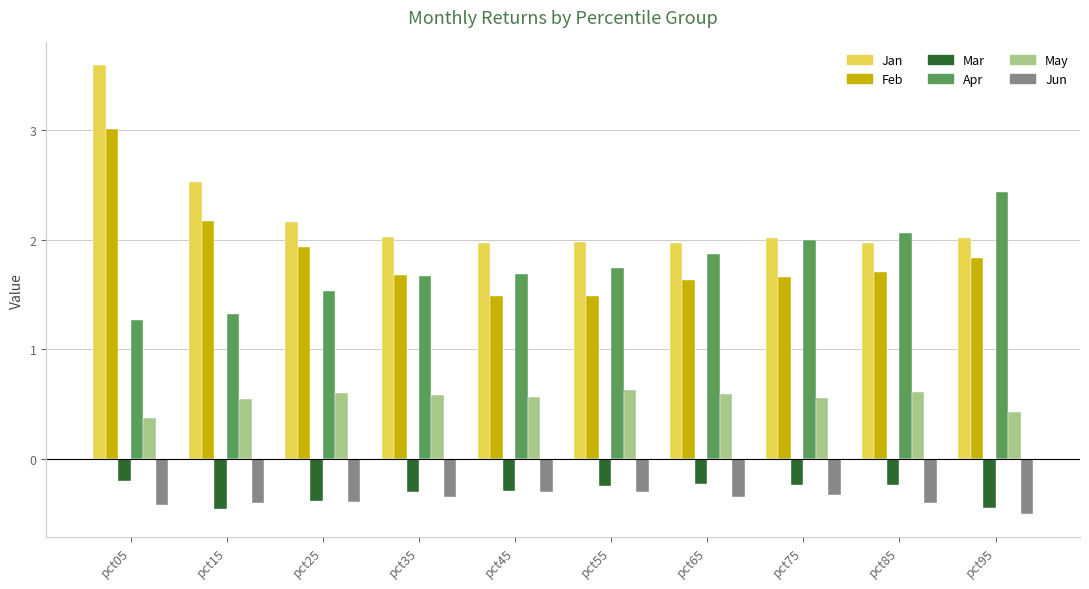

What is the sum of all Jan values?

22.2